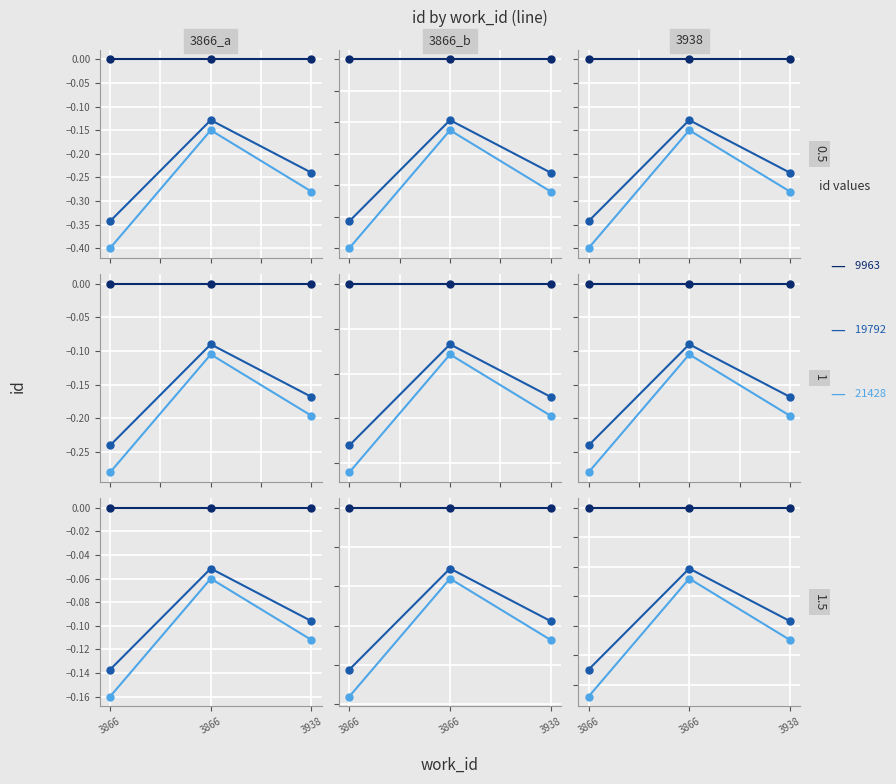

What is the spread (max minus min) of values at 3866?

0.3